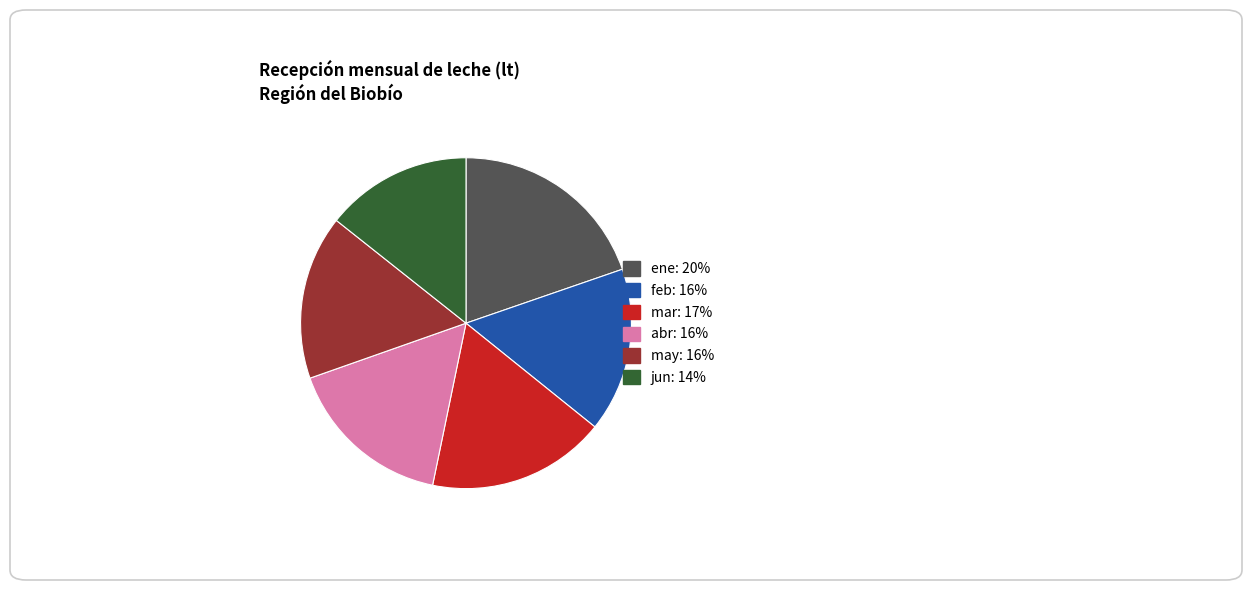

Does any single category account for the majority?

No